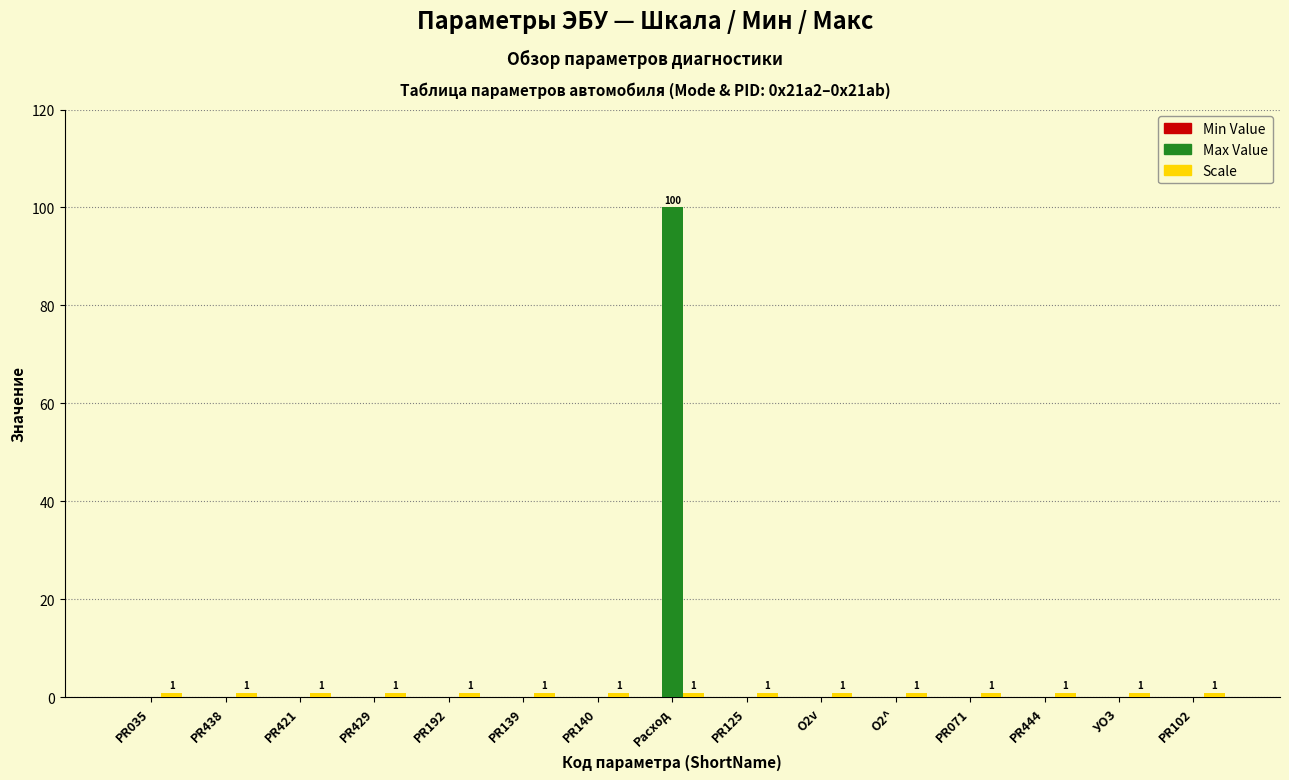

What is the greatest value displayed?

100